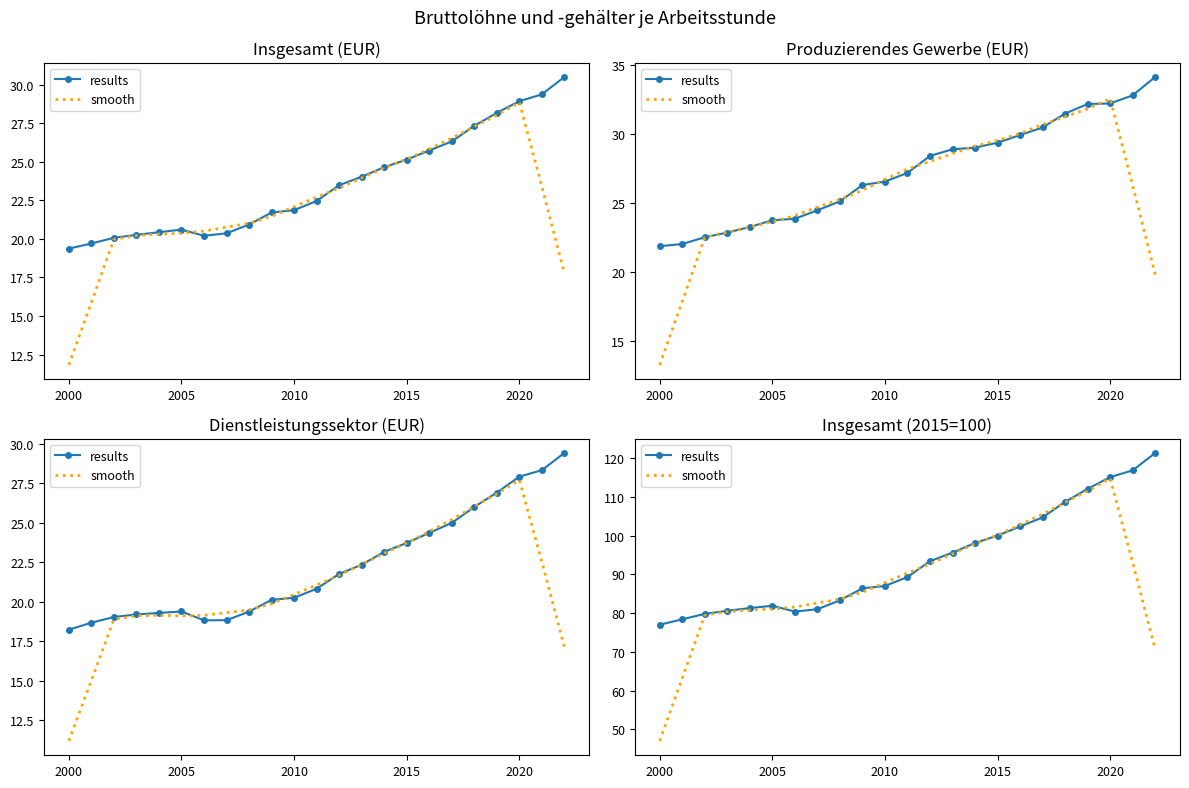

Rank the series by their average value, from lowest to highest.

smooth, results